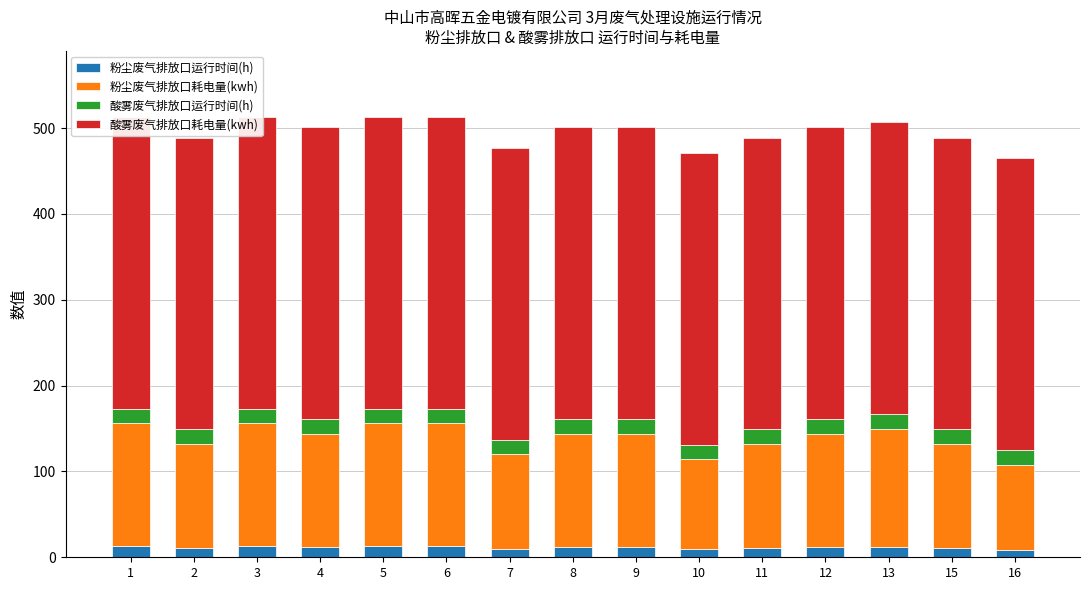

List the labels in order of 酸雾废气排放口运行时间(h) value, smallest first.

1, 2, 3, 4, 5, 6, 7, 8, 9, 10, 11, 12, 13, 15, 16